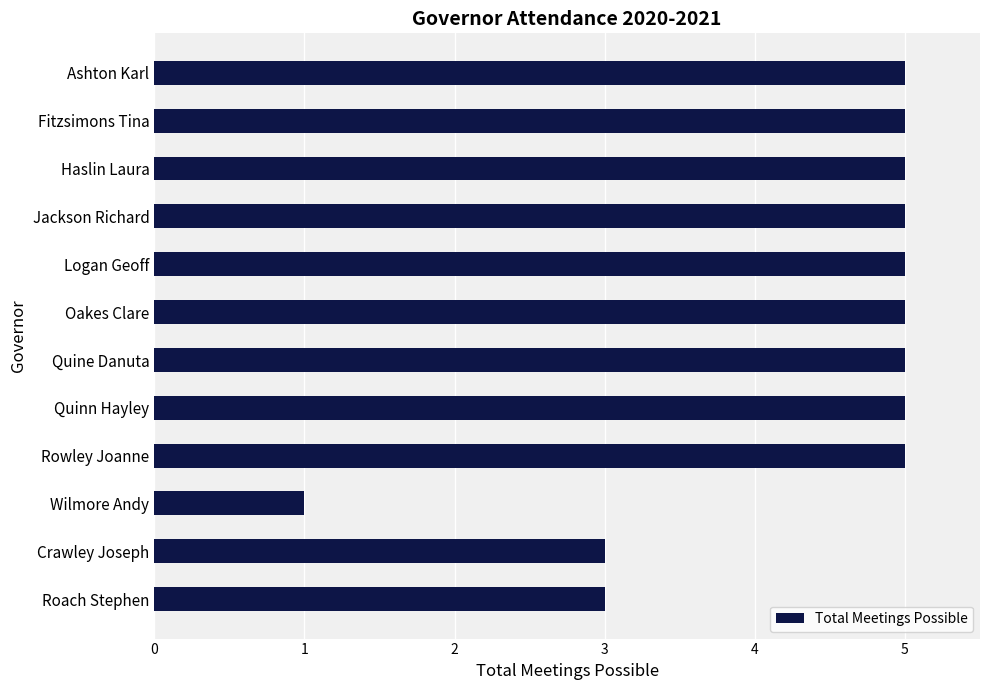

How many series are shown in this chart?

1